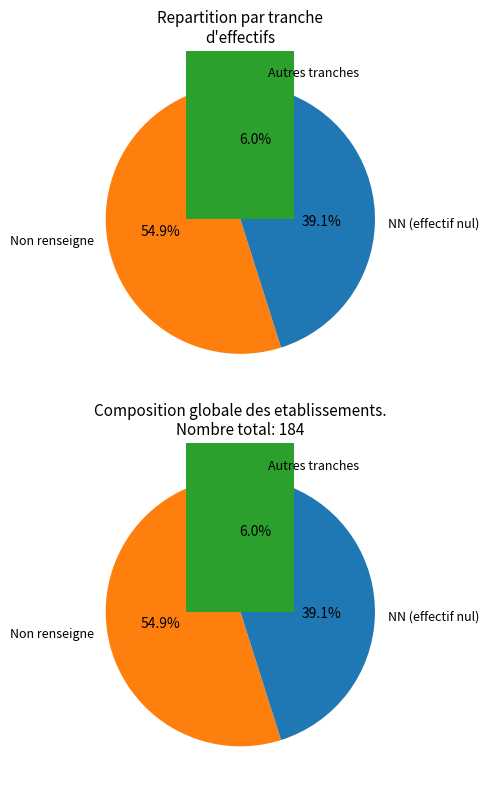

Combined, what portion of the pie is NN and ?

94.0%